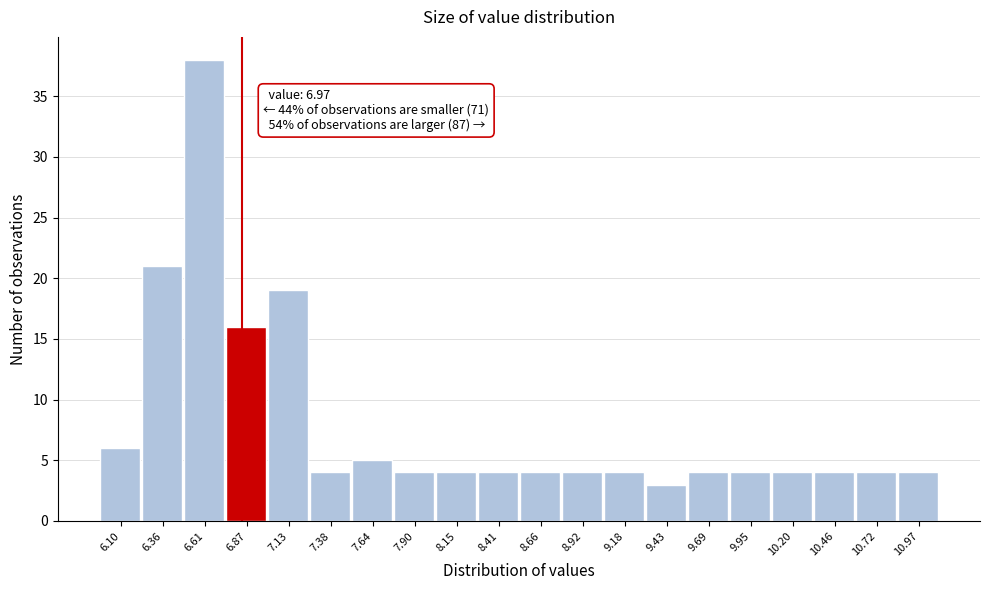

Reading left to right, transcribe all the data shown in this chart.

6	21	38	16	19	4	5	4	4	4	4	4	4	3	4	4	4	4	4	4